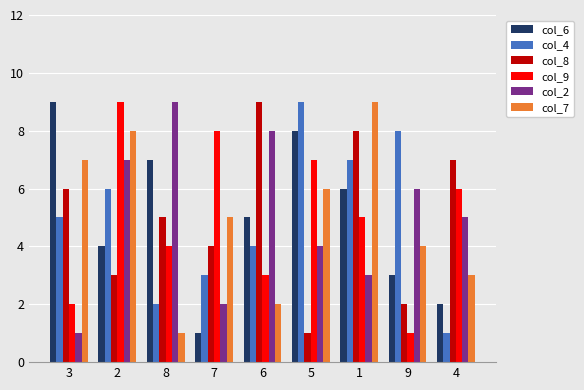

True or false: col_4 has a value of 3 at 9.

False